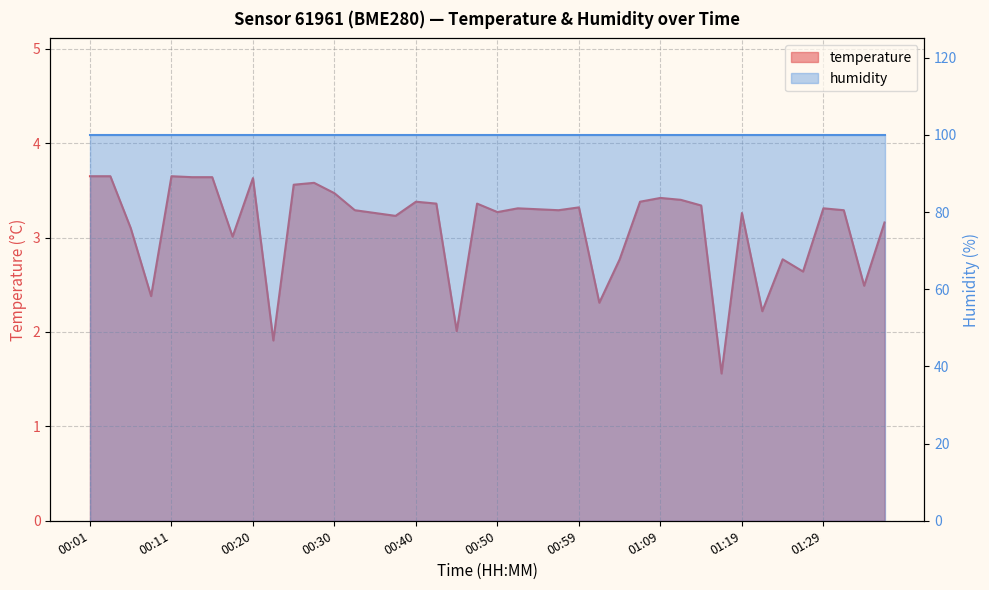

At which category does the data reach its first local peak?

00:11